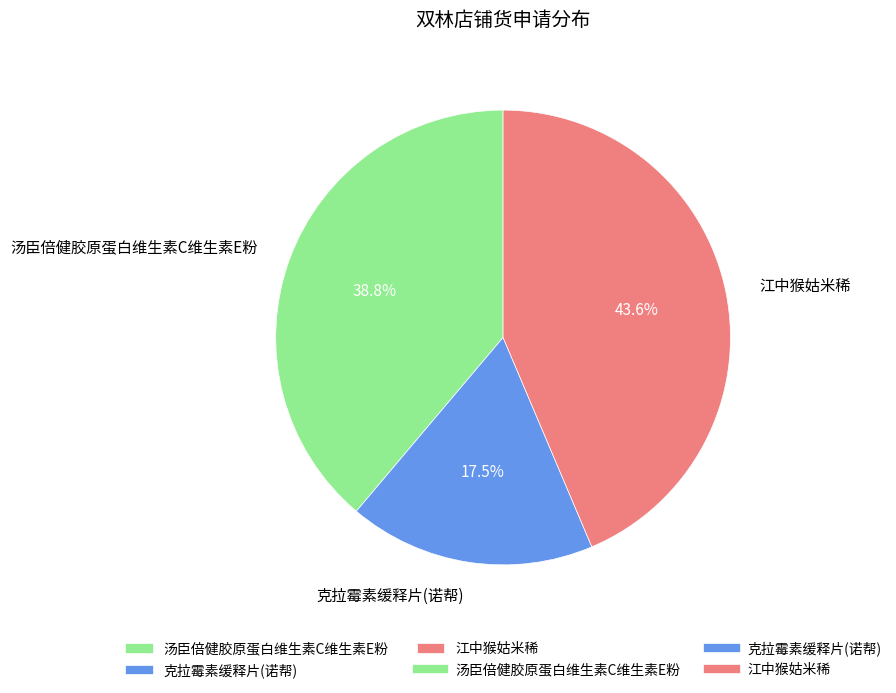

Is it true that 汤臣倍健胶原蛋白维生素C维生素E粉 is 28% of the pie?

False